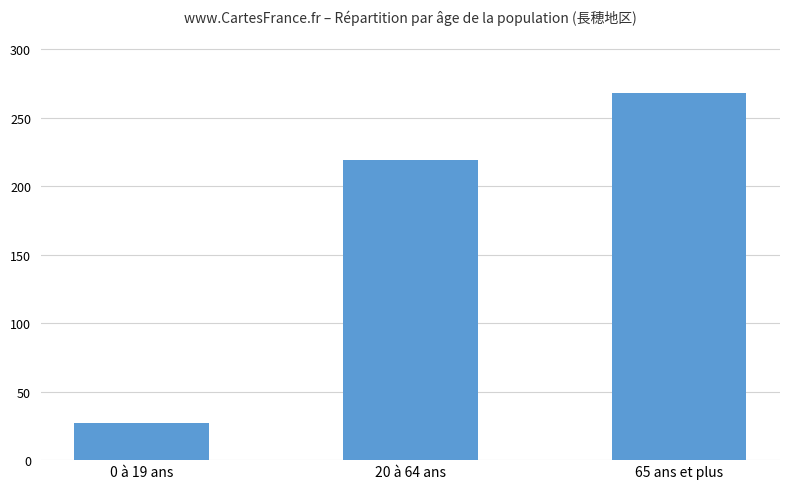

Where is the data nearest to the value 147?

20 à 64 ans